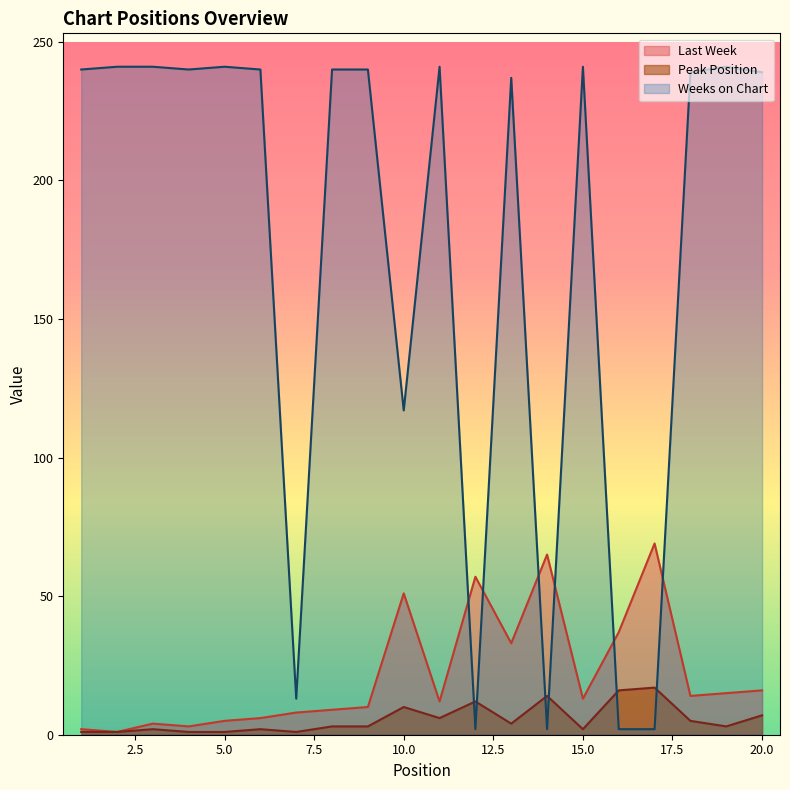

What is the sum of all Weeks on Chart values?

3499